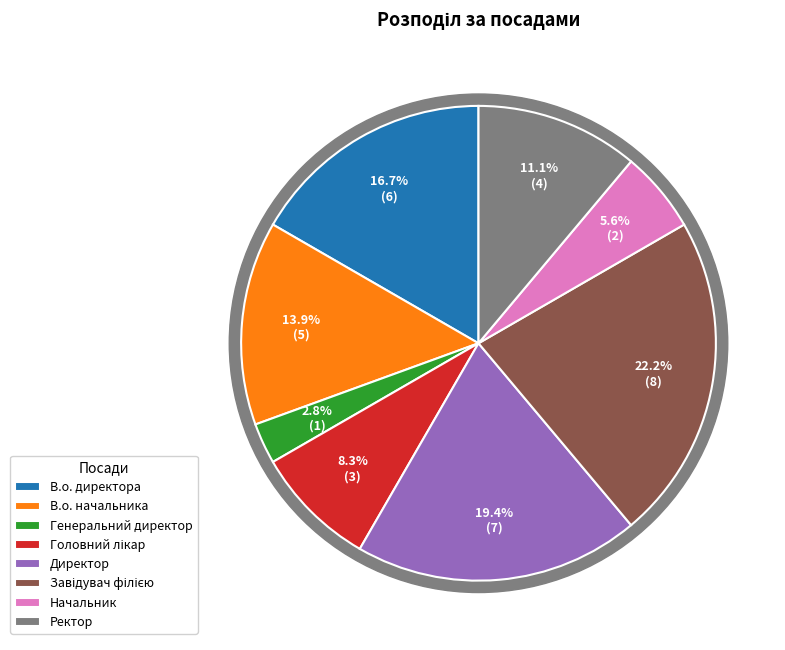

Which slice is the largest?

Завідувач філією